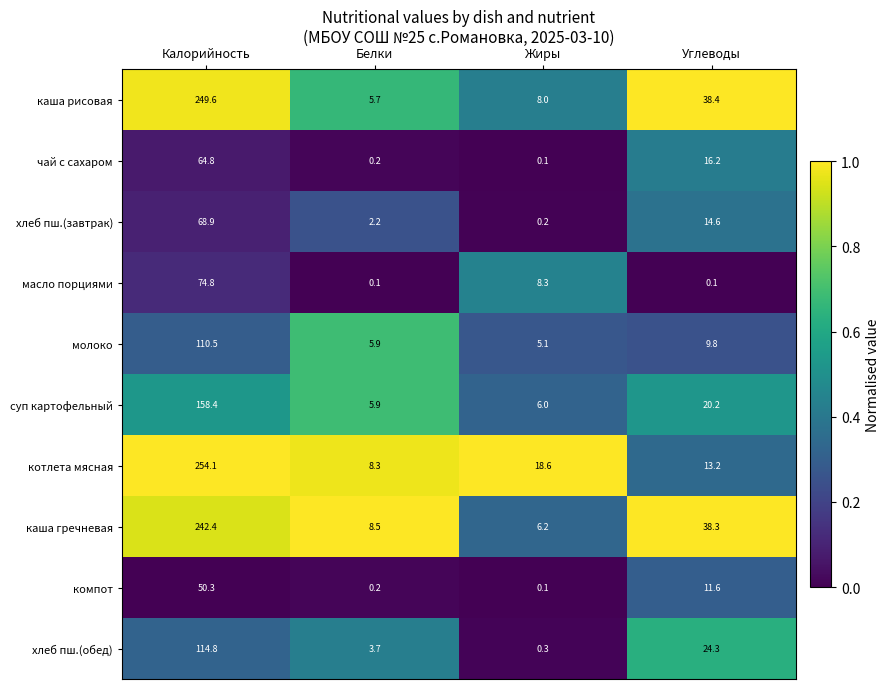

Rank the series by their maximum value, from highest to lowest.

котлета мясная, каша рисовая, каша гречневая, суп картофельный, хлеб пш.(обед), молоко, масло порциями, хлеб пш.(завтрак), чай с сахаром, компот